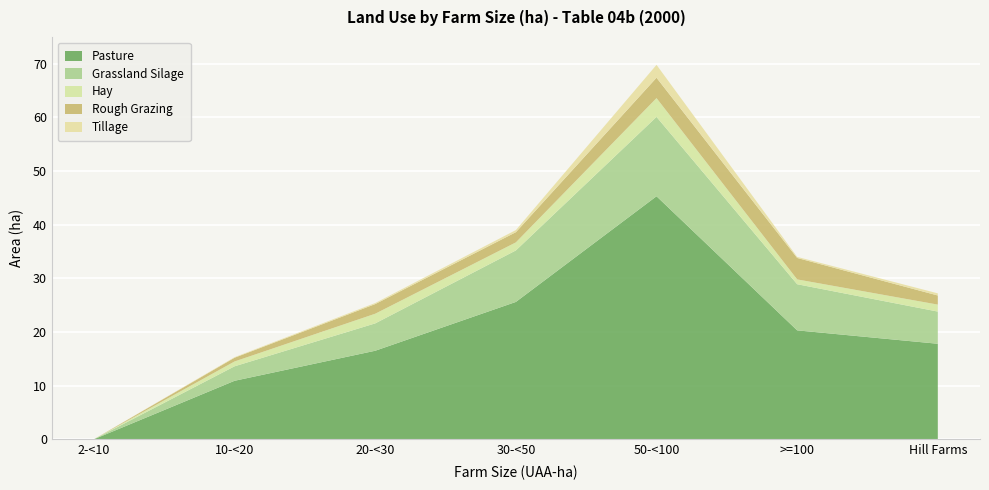

Reading left to right, list all the values displayed in this chart.

Pasture: 0.0	10.9	16.5	25.6	45.3	20.3	17.8
Grassland Silage: 0.0	2.7	5.1	9.6	14.8	8.6	6.0
Hay: 0.0	0.9	1.8	1.5	3.5	0.9	1.3
Rough Grazing: 0.0	0.7	1.8	1.9	3.8	4.0	1.7
Tillage: 0.0	0.1	0.2	0.4	2.4	0.2	0.4